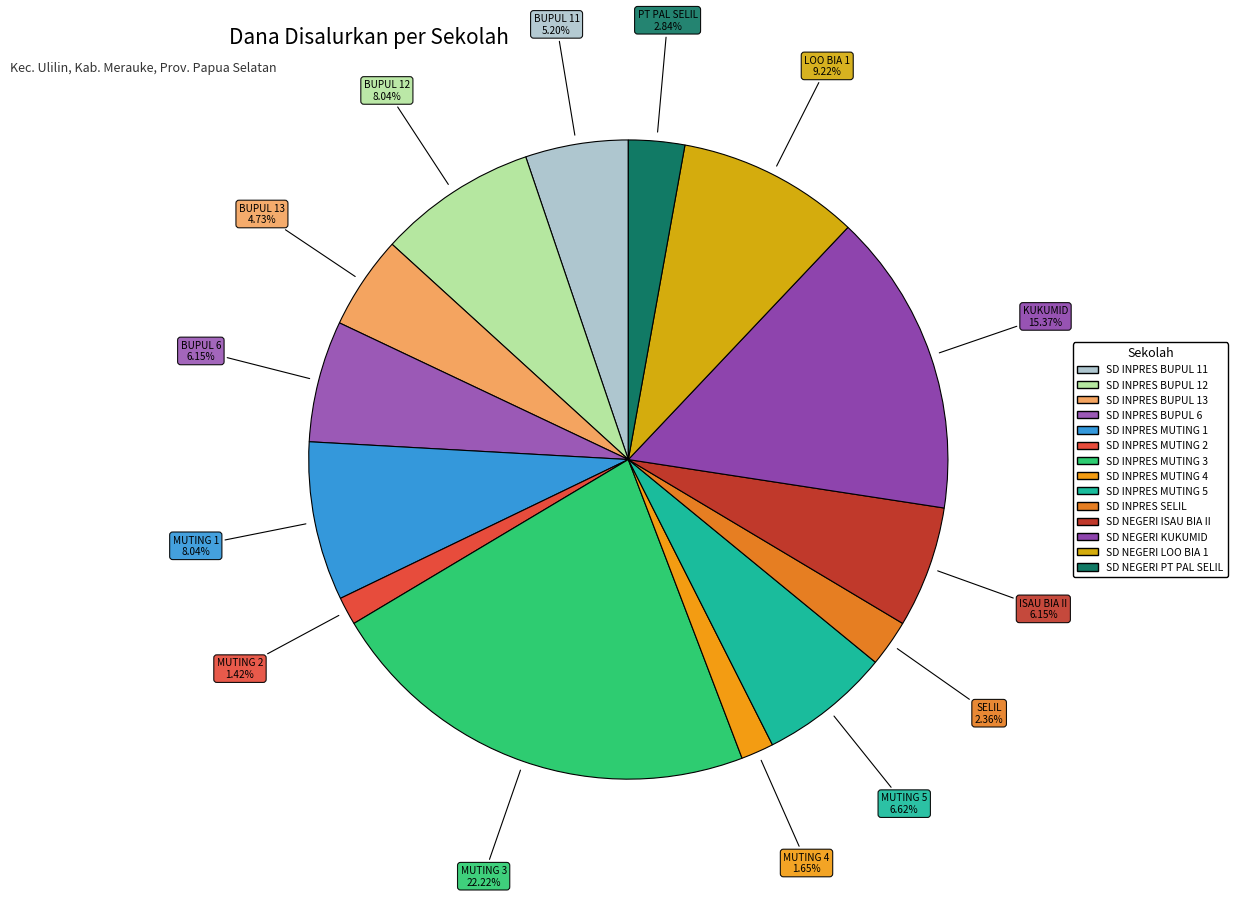

Rank the categories by value from highest to lowest.

SD INPRES MUTING 3, SD NEGERI KUKUMID, SD NEGERI LOO BIA 1, SD INPRES BUPUL 12, SD INPRES MUTING 1, SD INPRES MUTING 5, SD INPRES BUPUL 6, SD NEGERI ISAU BIA II, SD INPRES BUPUL 11, SD INPRES BUPUL 13, SD NEGERI PT PAL SELIL, SD INPRES SELIL, SD INPRES MUTING 4, SD INPRES MUTING 2